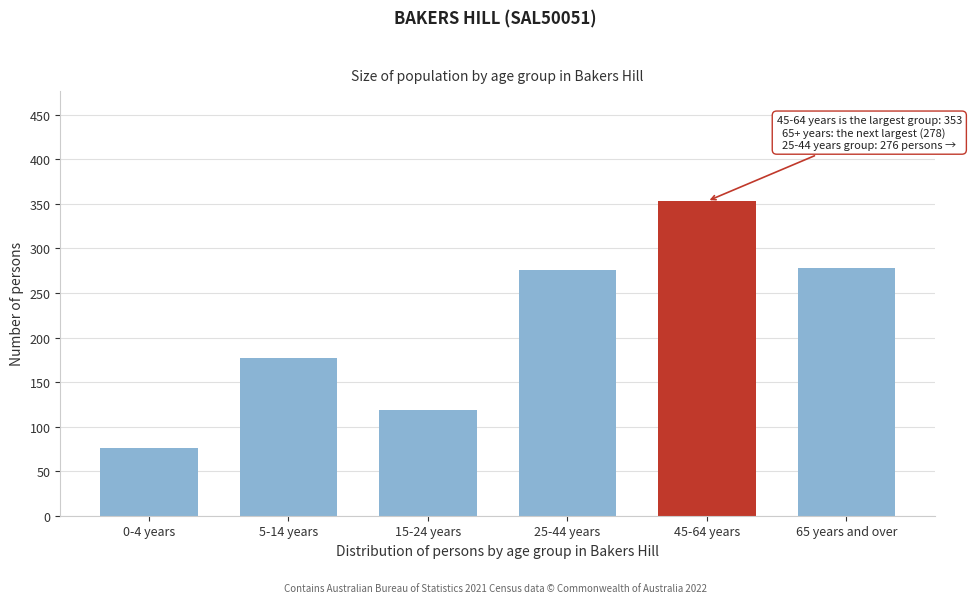

Reading left to right, transcribe all the data shown in this chart.

76	177	119	276	353	278